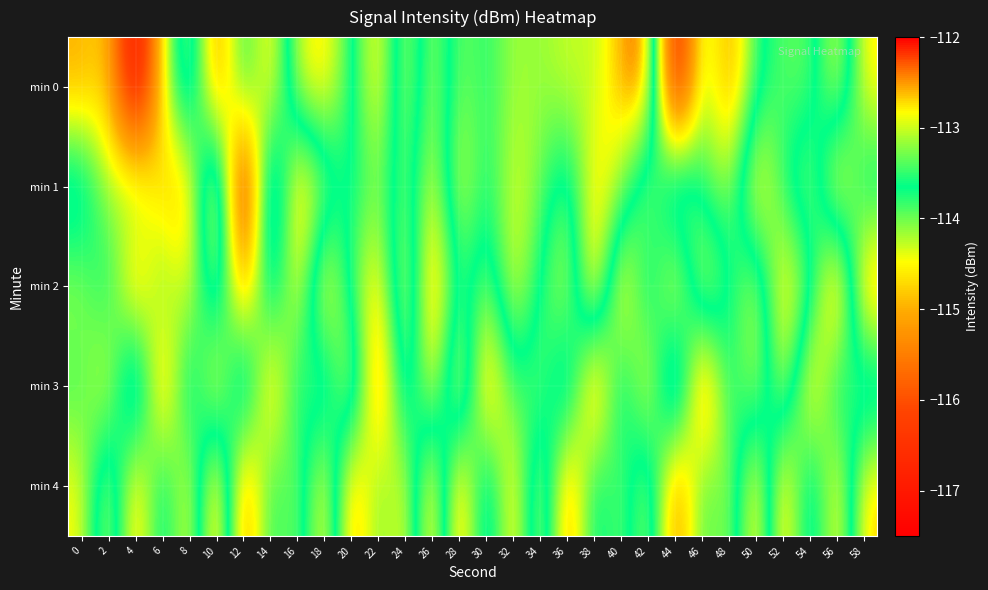

What is the greatest value displayed?

-112.1